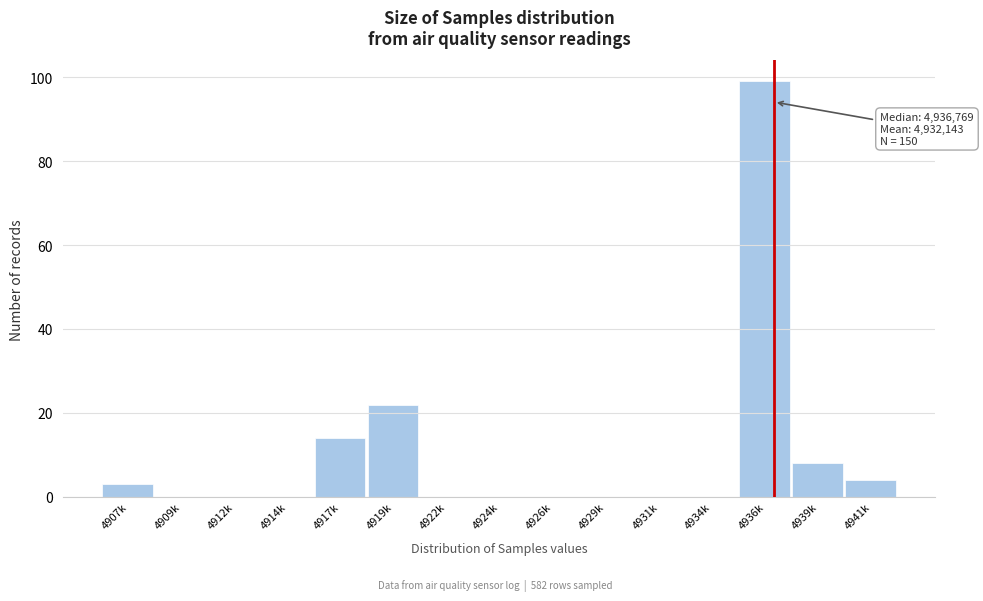

Reading right to left, list all the values displayed in this chart.

4941k=4	4939k=8	4936k=99	4934k=0	4931k=0	4929k=0	4926k=0	4924k=0	4922k=0	4919k=22	4917k=14	4914k=0	4912k=0	4909k=0	4907k=3